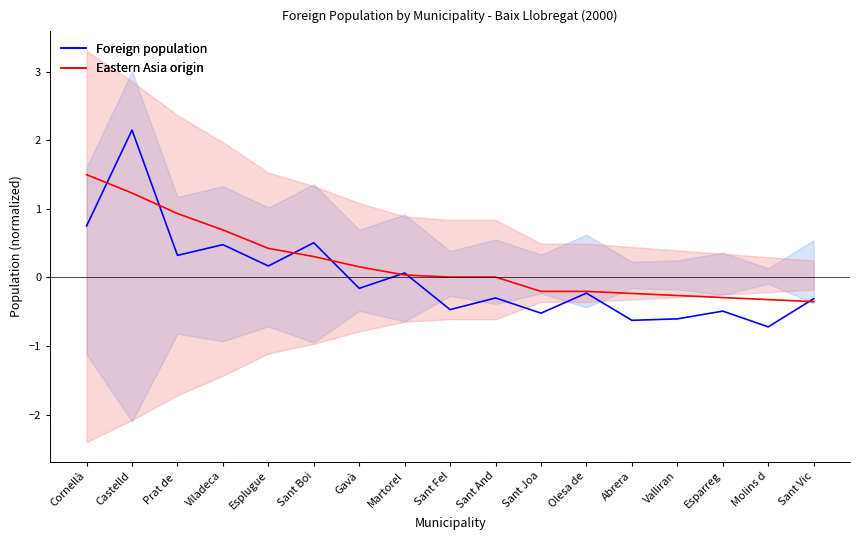

How many times do Eastern Asia origin and Foreign population cross each other?

7